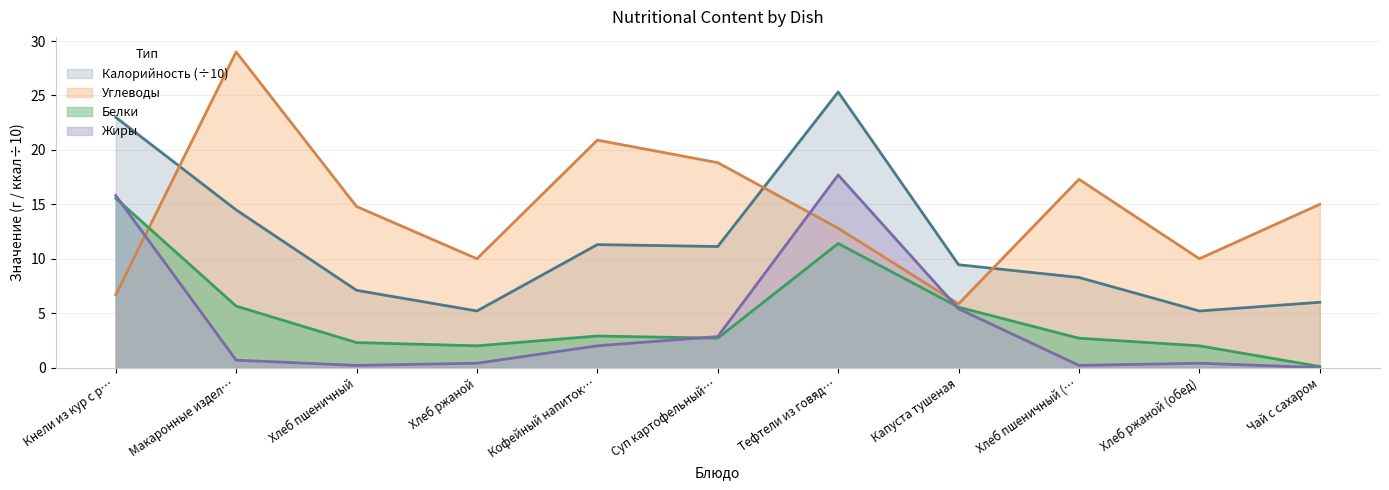

What are all the series names shown in the legend?

Калорийность (÷10), Углеводы, Белки, Жиры